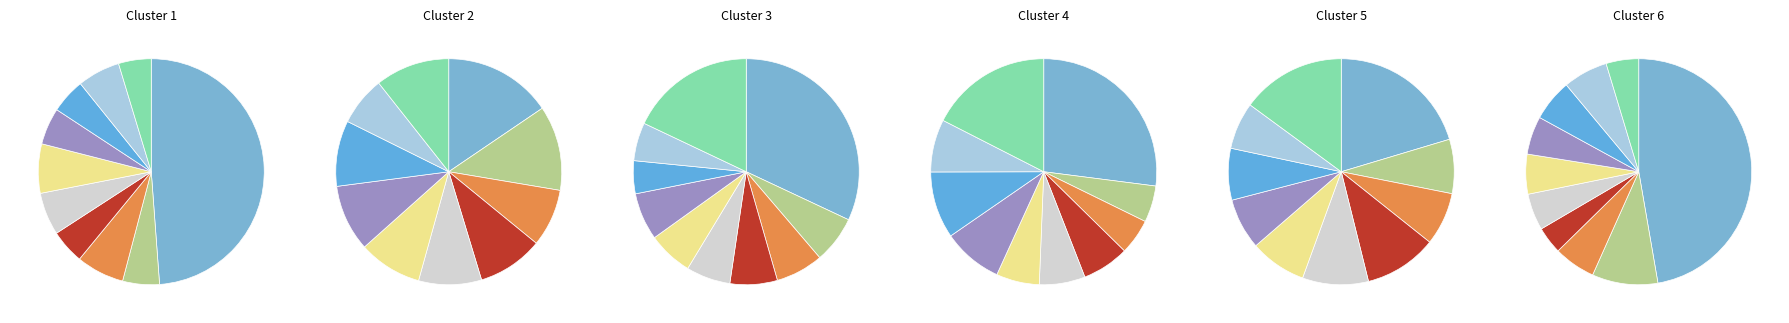

To the nearest percent, what is the combined percentage of pct15 and pct95?

10%